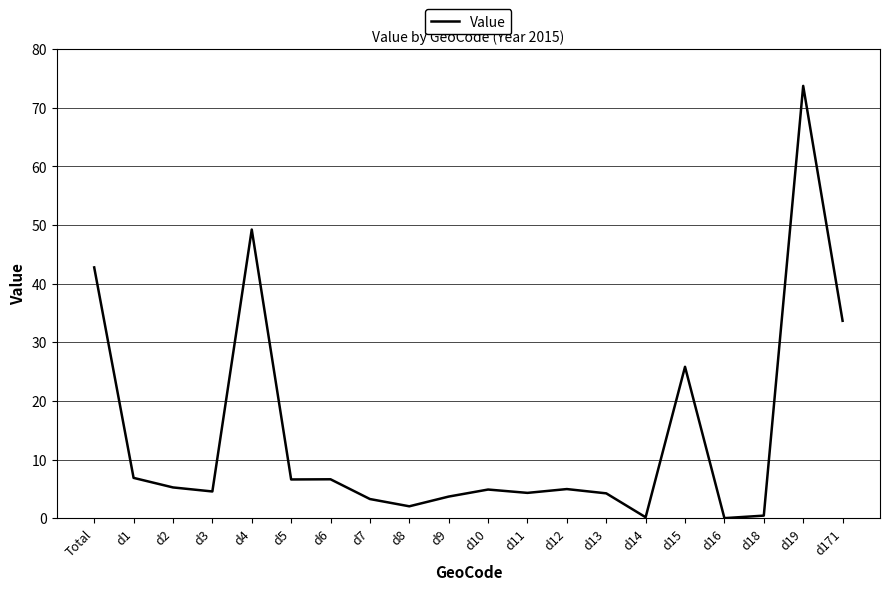

Where is the data nearest to the value 36?

d171